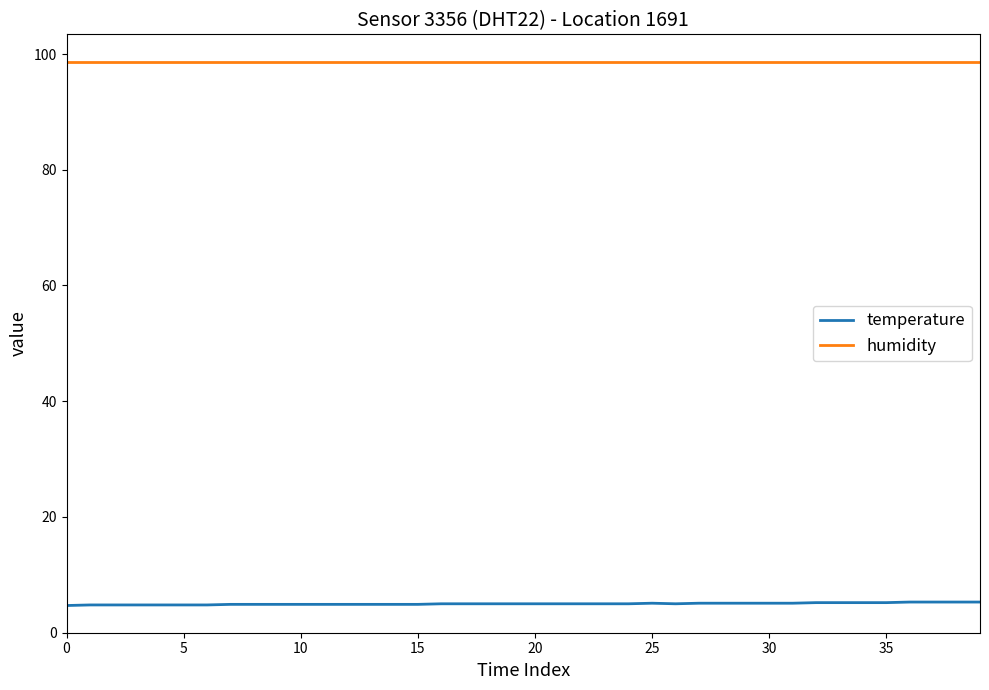

Which series has the largest total across all categories?

humidity